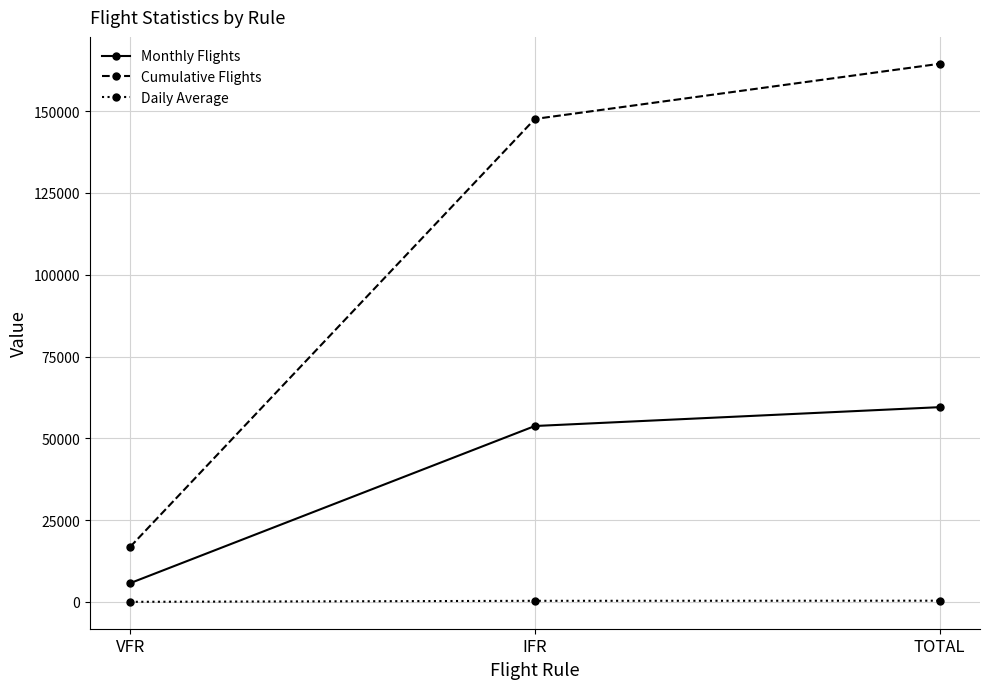

What is the label of the 3rd point from the right?

VFR